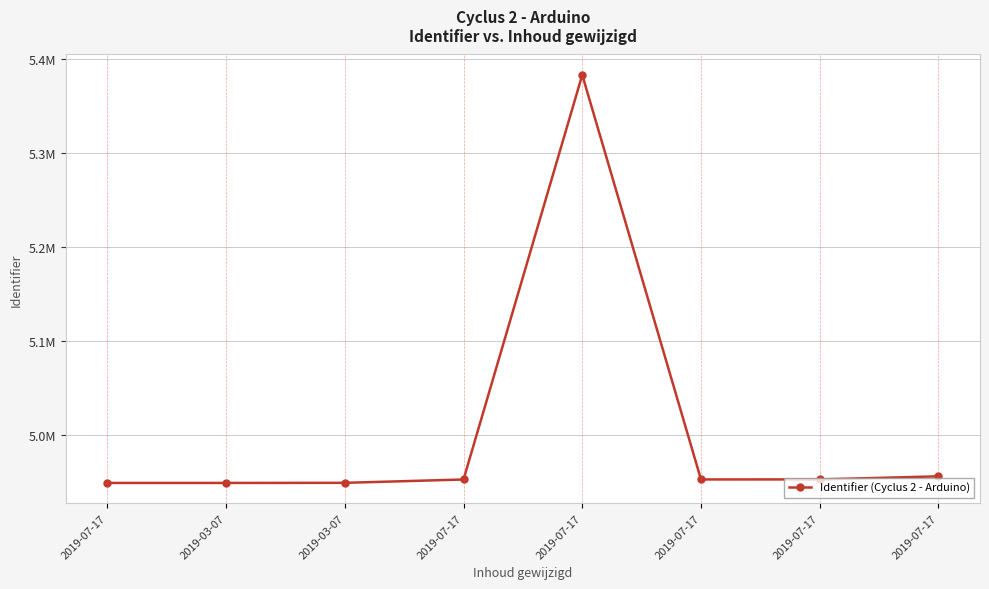

What is the difference between the values at 2019-07-17 and 2019-07-17?

3670